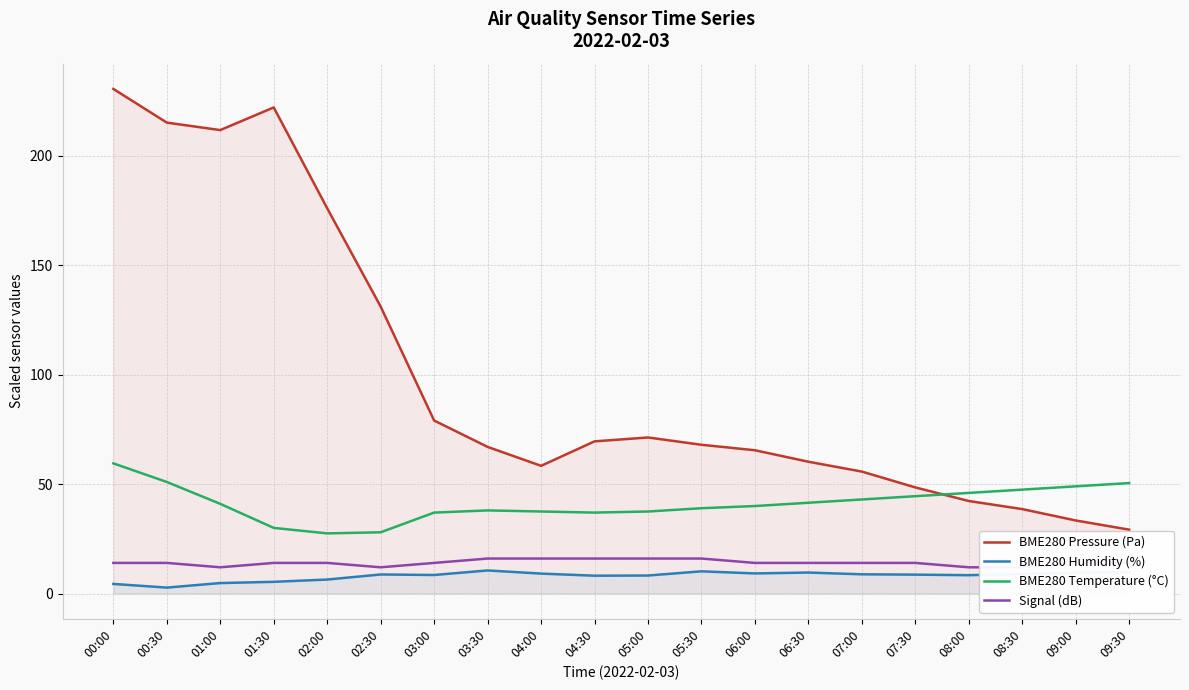

True or false: BME280 Pressure (Pa) and BME280 Humidity (%) intersect in this chart.

False